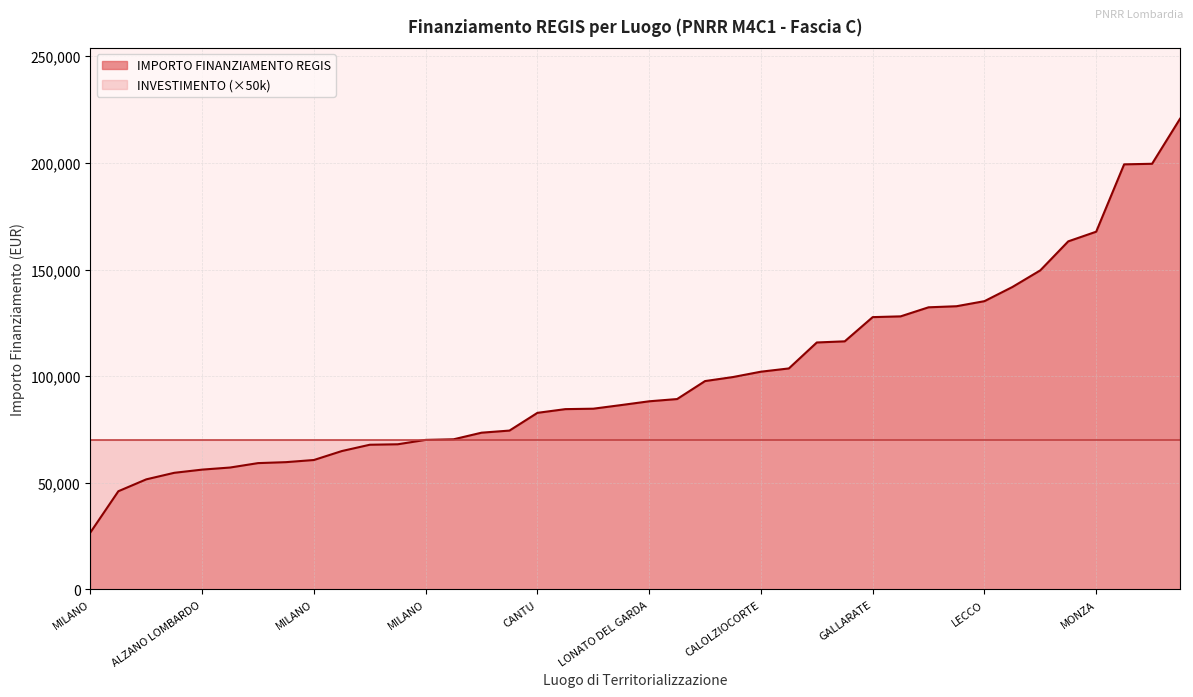

Does the chart display data point markers on the line(s)?

No